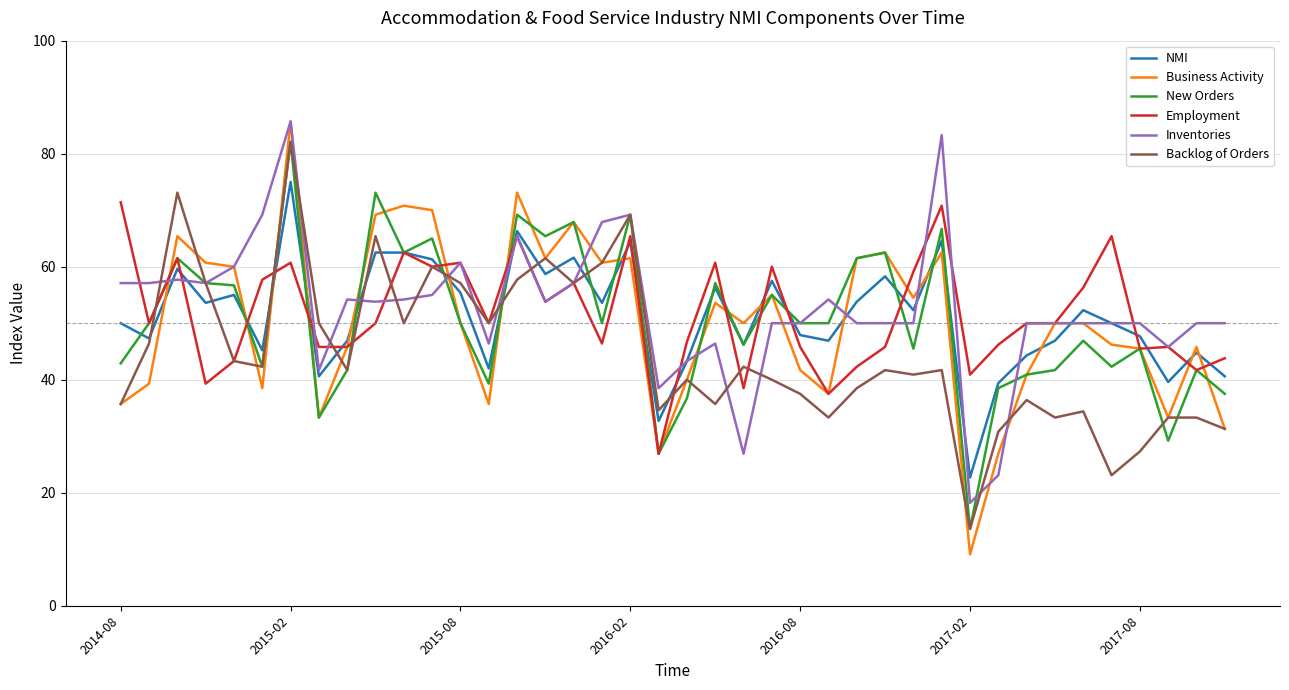

Which series has the largest range (max minus min)?

Business Activity